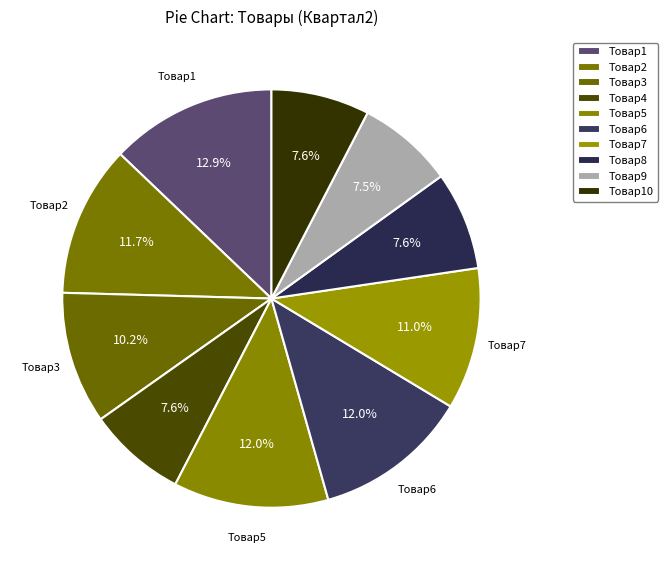

Which category has the biggest portion of the pie?

Товар1